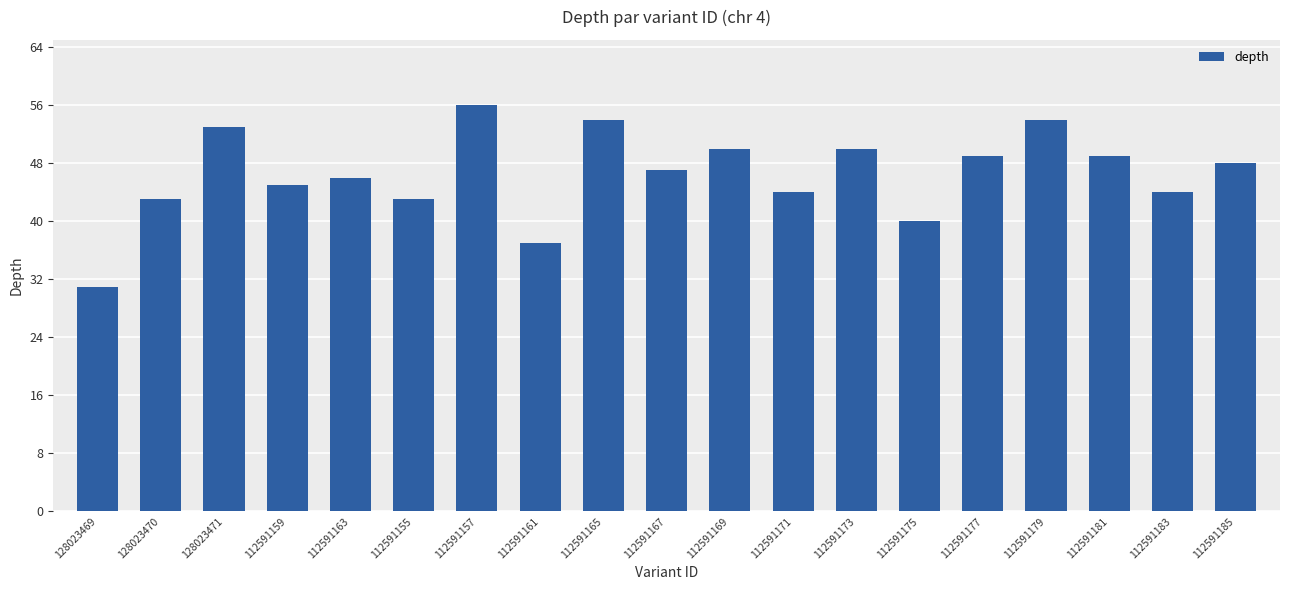

Reading left to right, extract all data points from this chart.

31	43	53	45	46	43	56	37	54	47	50	44	50	40	49	54	49	44	48